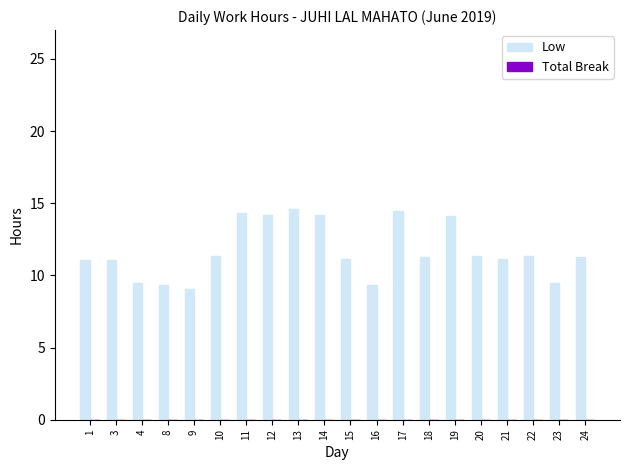

The value at 22 is 11.4. True or false?

True